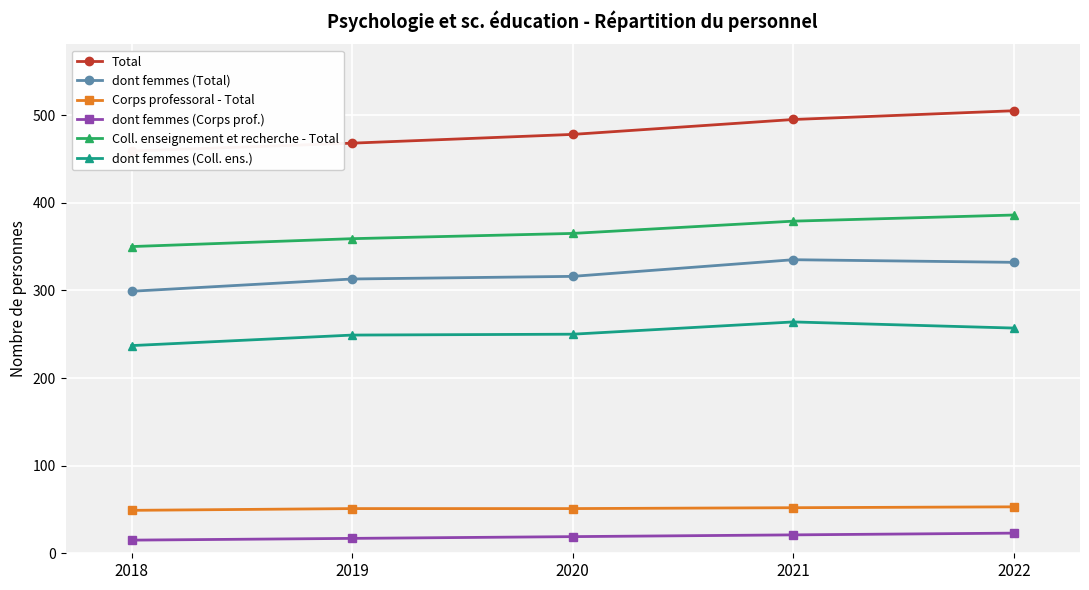

Is this an area chart (filled region under the line)?

No